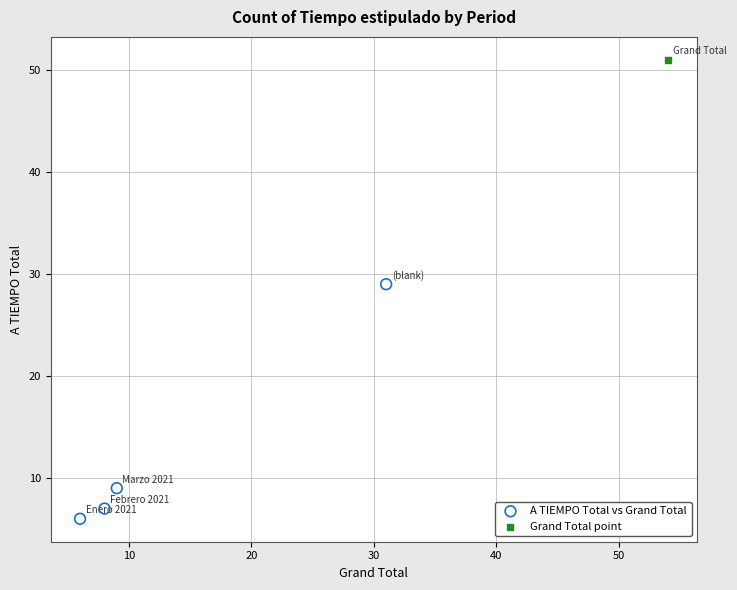

What are all the series names shown in the legend?

A TIEMPO Total vs Grand Total, Grand Total point